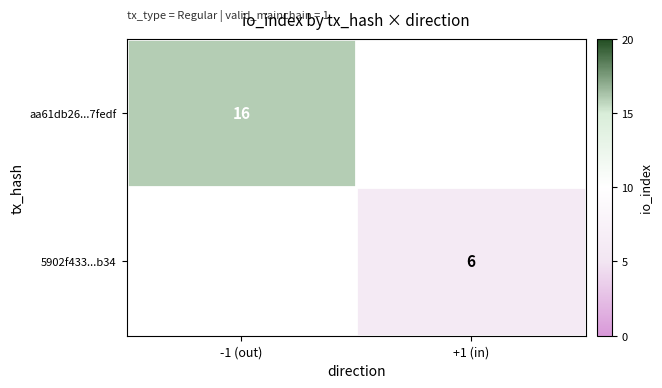

True or false: aa61db26...7fedf has a value of 11 at -1 (out).

False